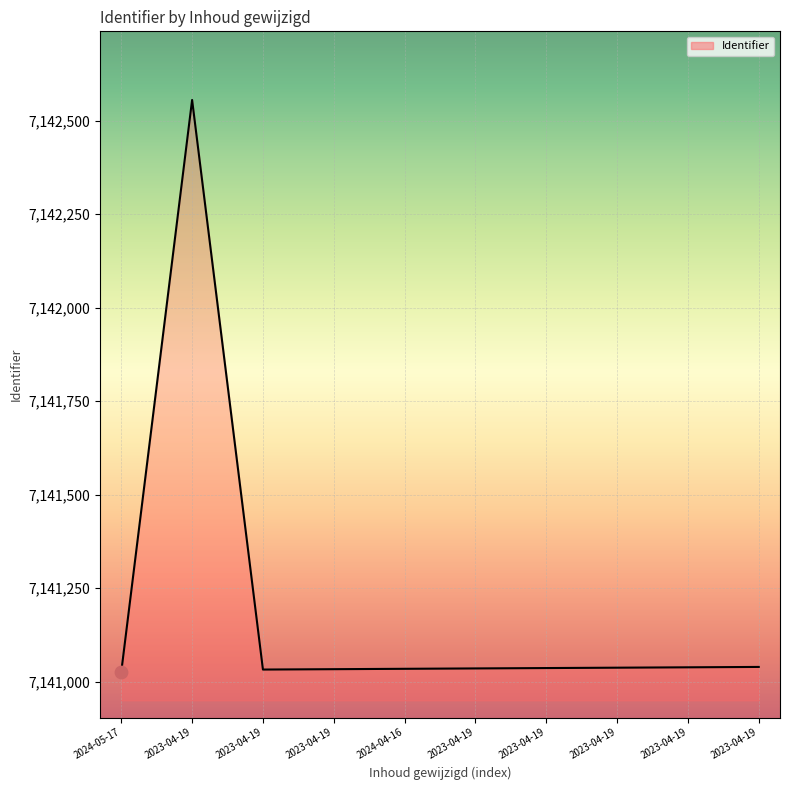

Which has a higher value, 2023-04-19 or 2023-04-19?

2023-04-19